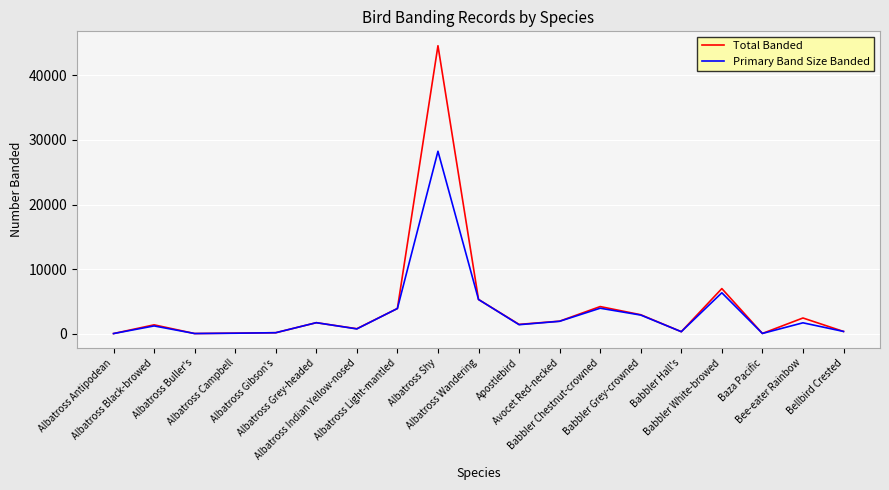

What is the greatest value displayed?

44579